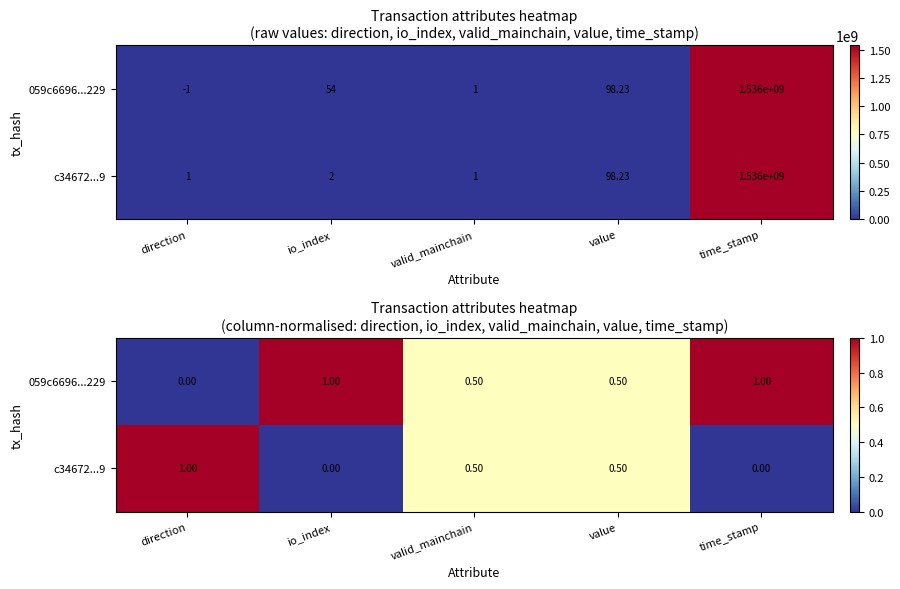

Is it true that 059c6696...229 equals 0.9 at value?

False